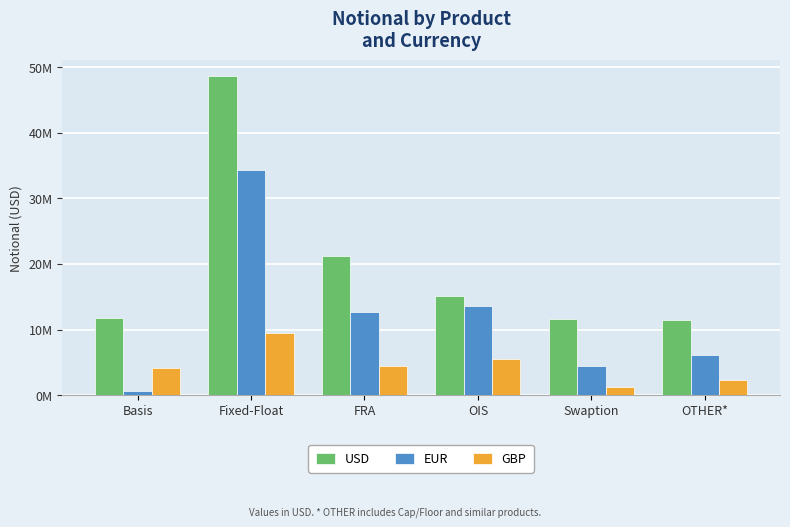

True or false: USD has a value of 11746764 at Basis.

True